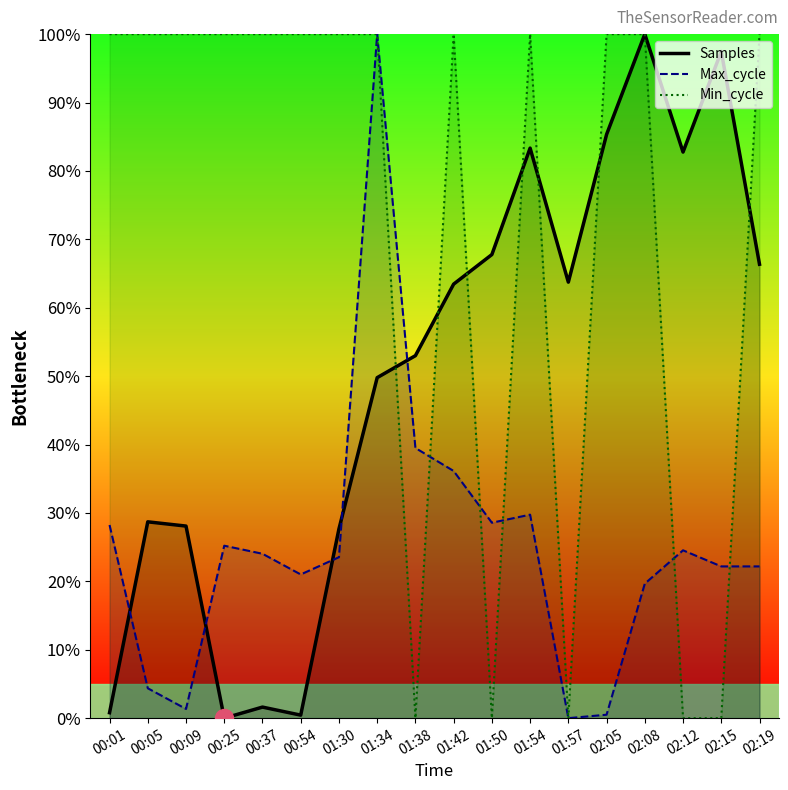

The value of Samples at 01:54 is 0.8. True or false?

True